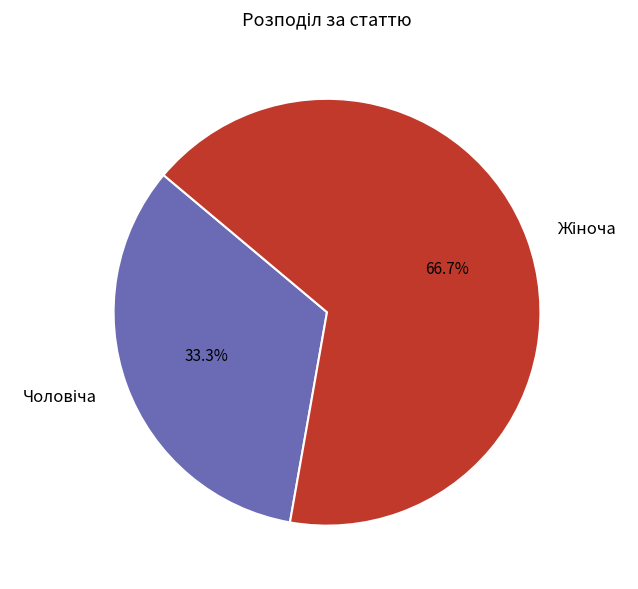

Is there any slice that represents more than half of the pie?

Yes